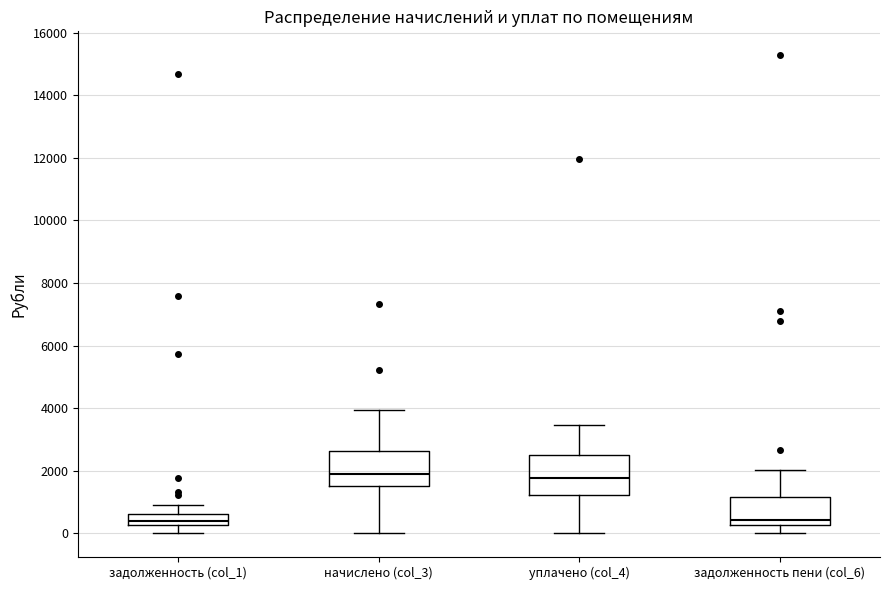

Reading left to right, transcribe this box plot: for each box, give where its median line is, the range the box spans, and where its two whiskers end, as read against the y-axis. The values are not printed on the chart, so give them approximately, as read against the axis.

задолженность (col_1): median 400, box 200 to 600, whiskers 0 to 800
начислено (col_3): median 1800, box 1600 to 2600, whiskers 0 to 4000
уплачено (col_4): median 1800, box 1200 to 2400, whiskers 0 to 3400
задолженность пени (col_6): median 400, box 200 to 1200, whiskers 0 to 2000